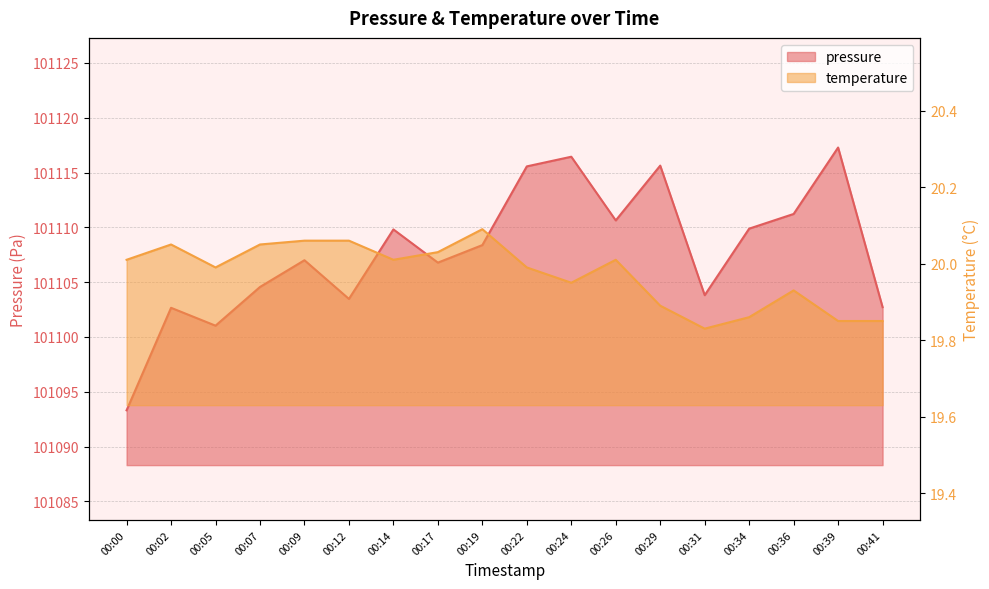

True or false: pressure and temperature cross at least once.

False